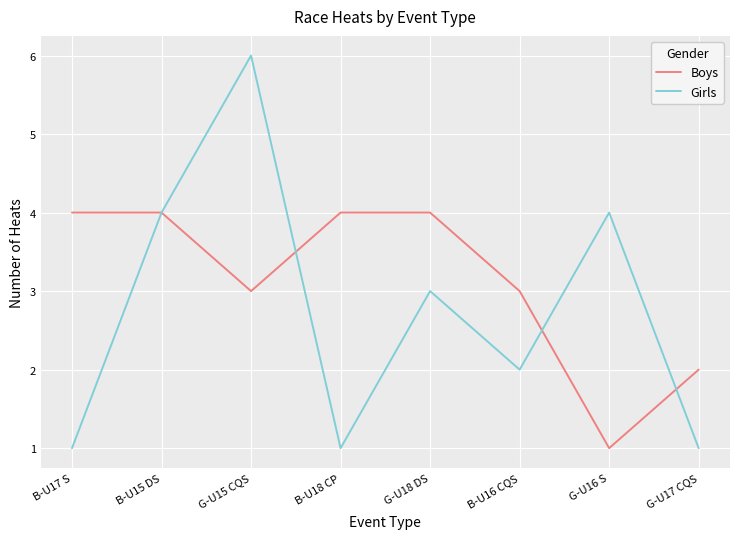

How many lines are shown in the chart?

2